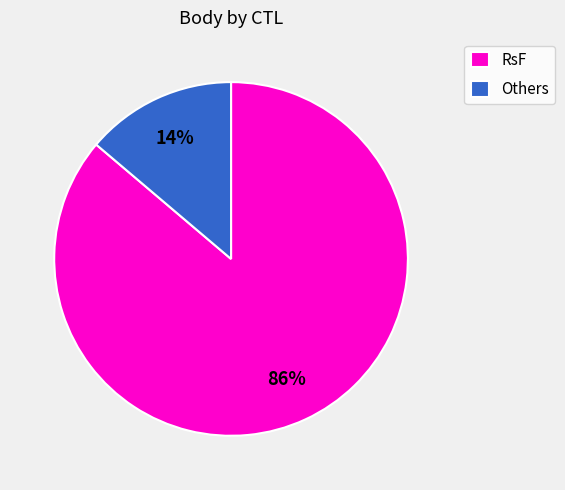

Is there a majority slice in this chart?

Yes